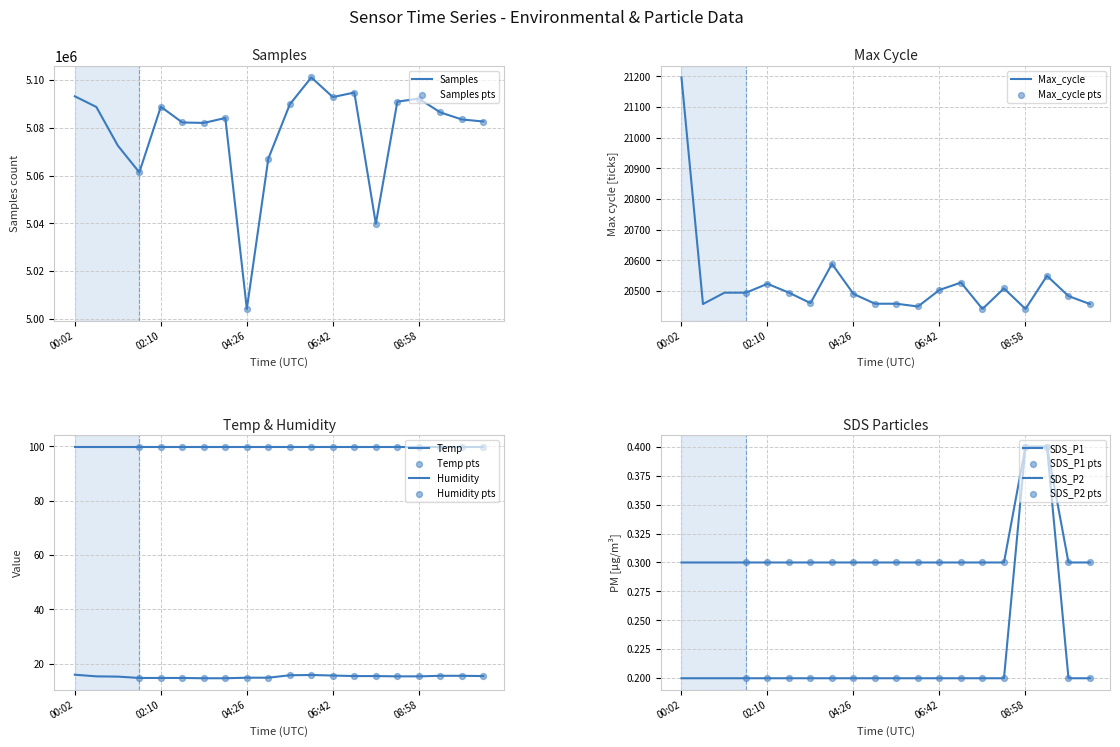

Which series reaches the maximum Y coordinate?

Samples